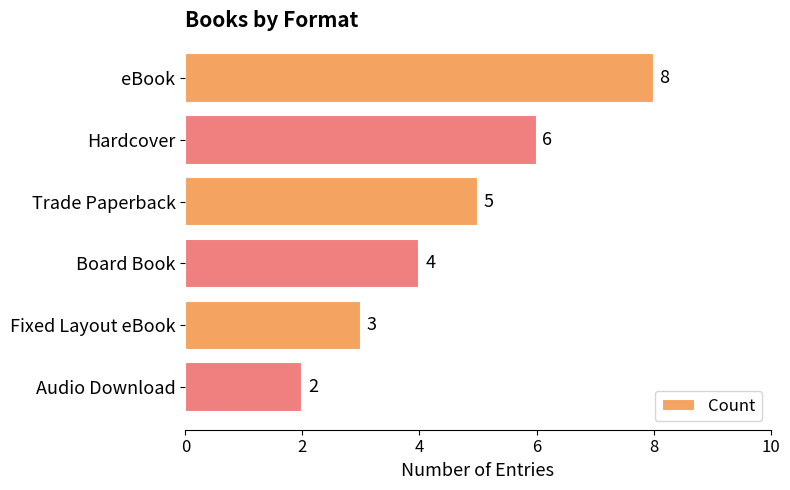

True or false: the data shows 3 at Fixed Layout eBook.

True